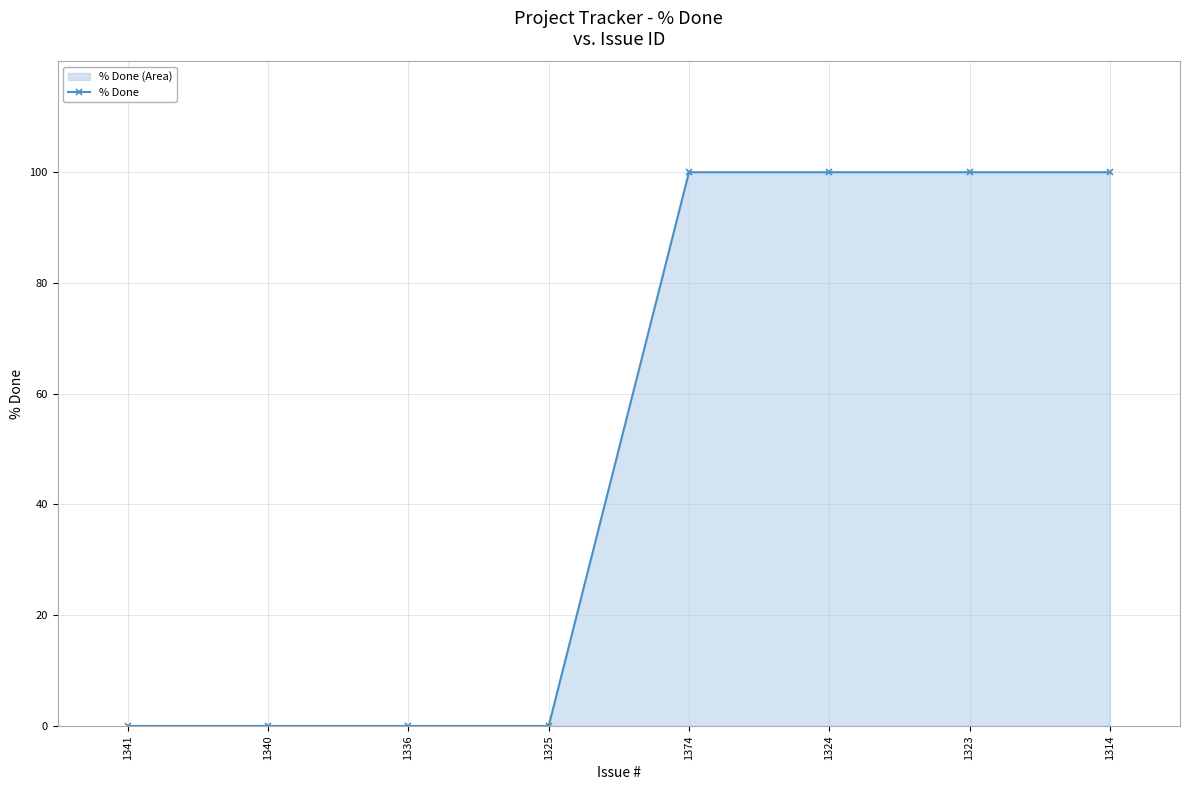

What is the change in value from 1336 to 1374?

+100